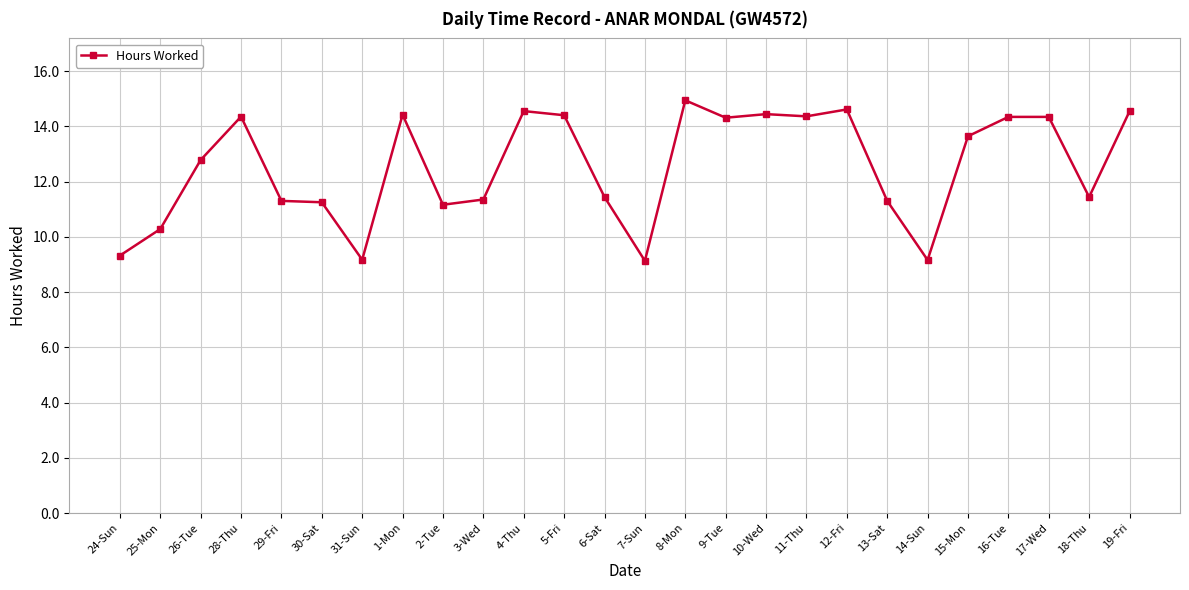

Where does the data first go above 13?

28-Thu